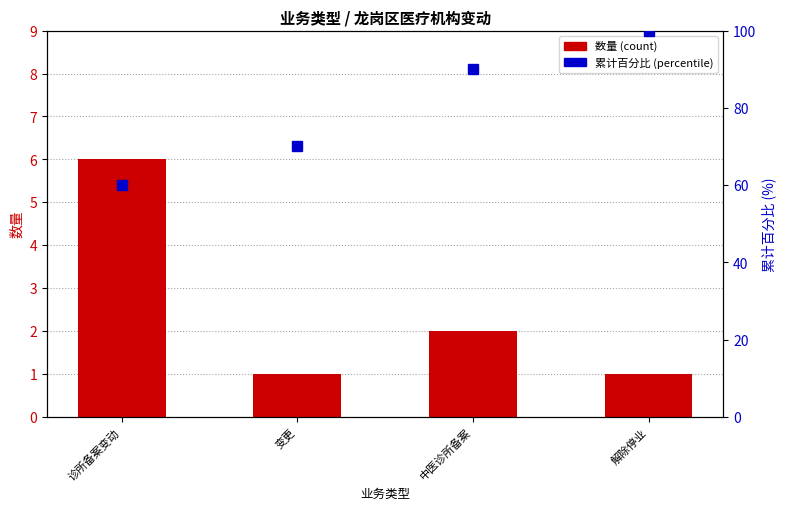

What is the value of the 累计百分比 (percentile) bar at the 3rd from the left?

90